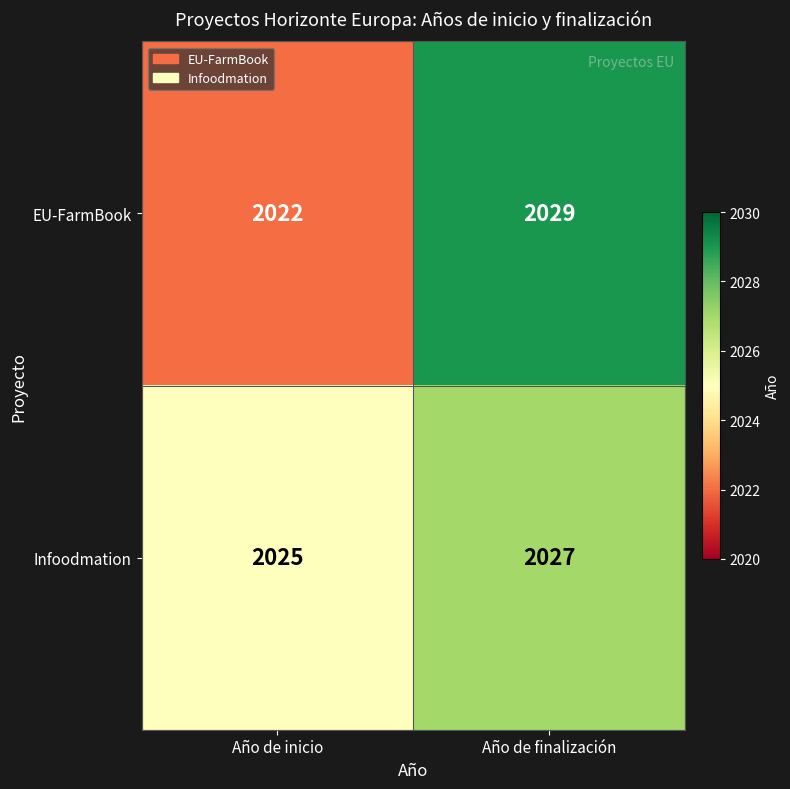

List the series in order of their peak value, lowest first.

Infoodmation, EU-FarmBook